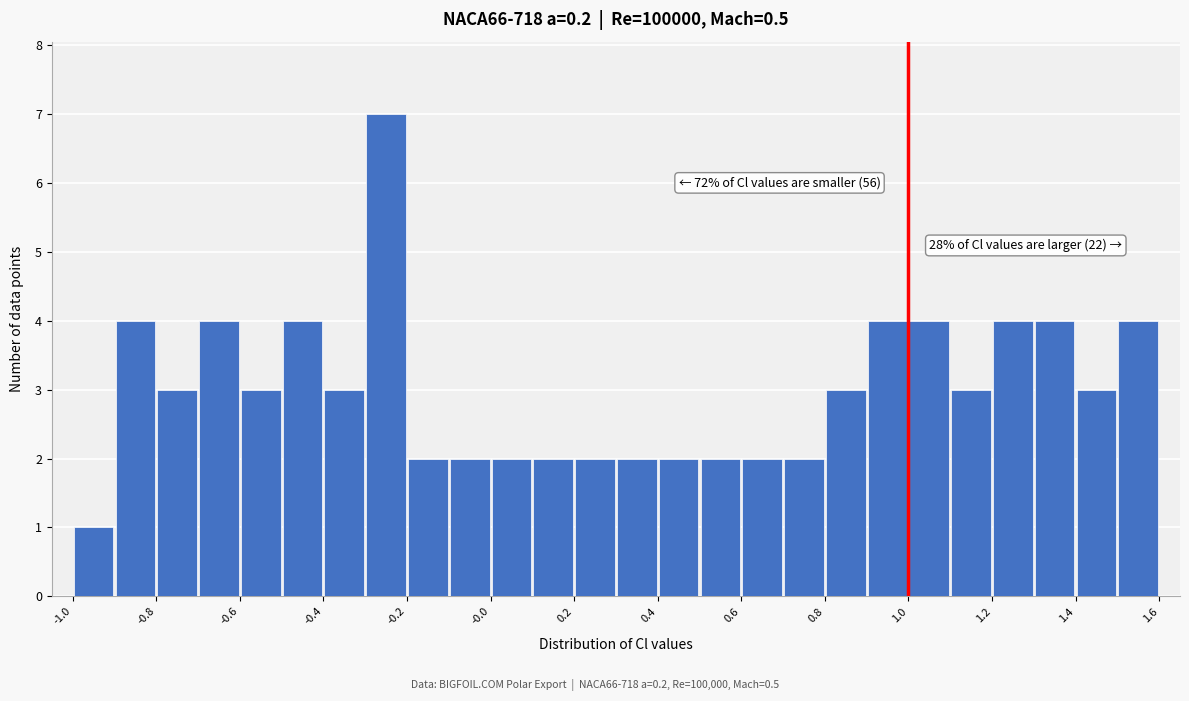

Which range on the x-axis has the tallest bar?

-0.3 to -0.2